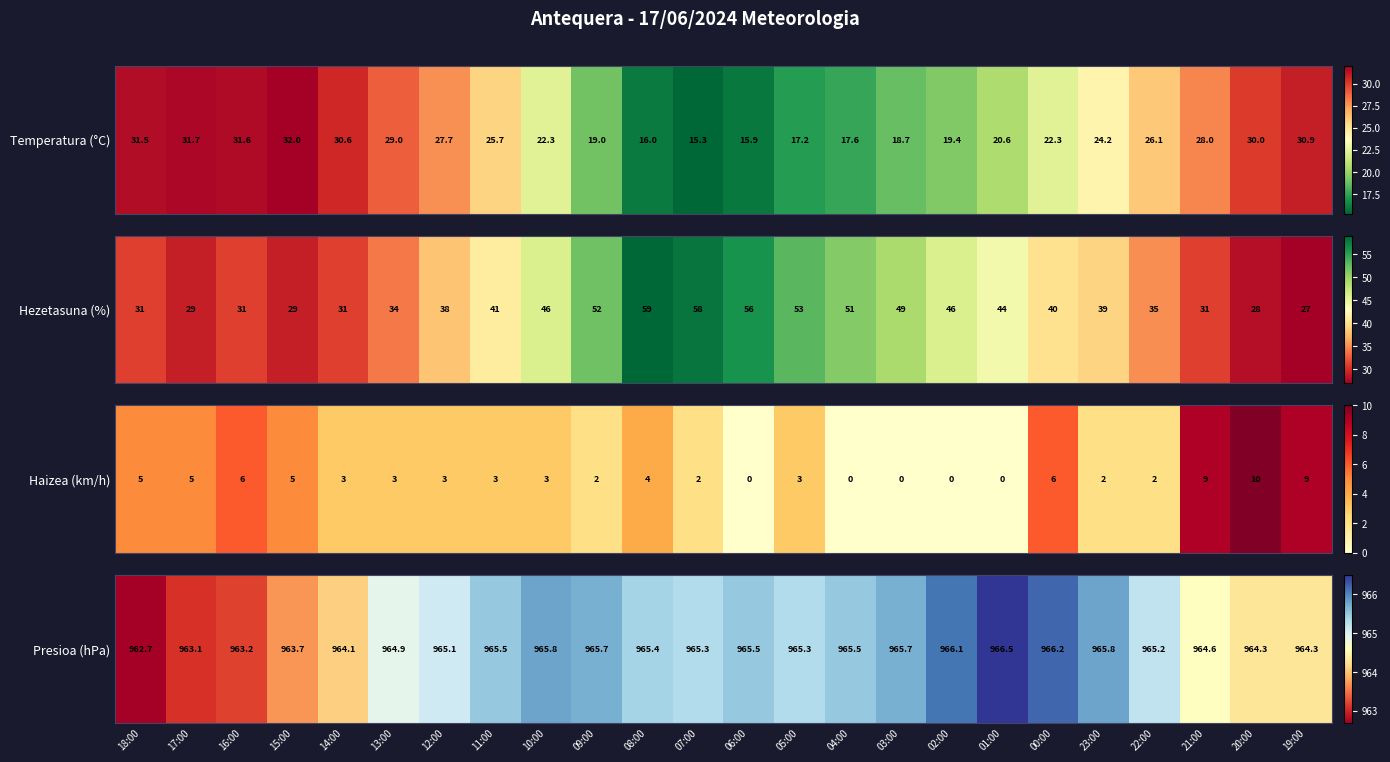

Is it true that the value at 17:00 is 229.3?

False